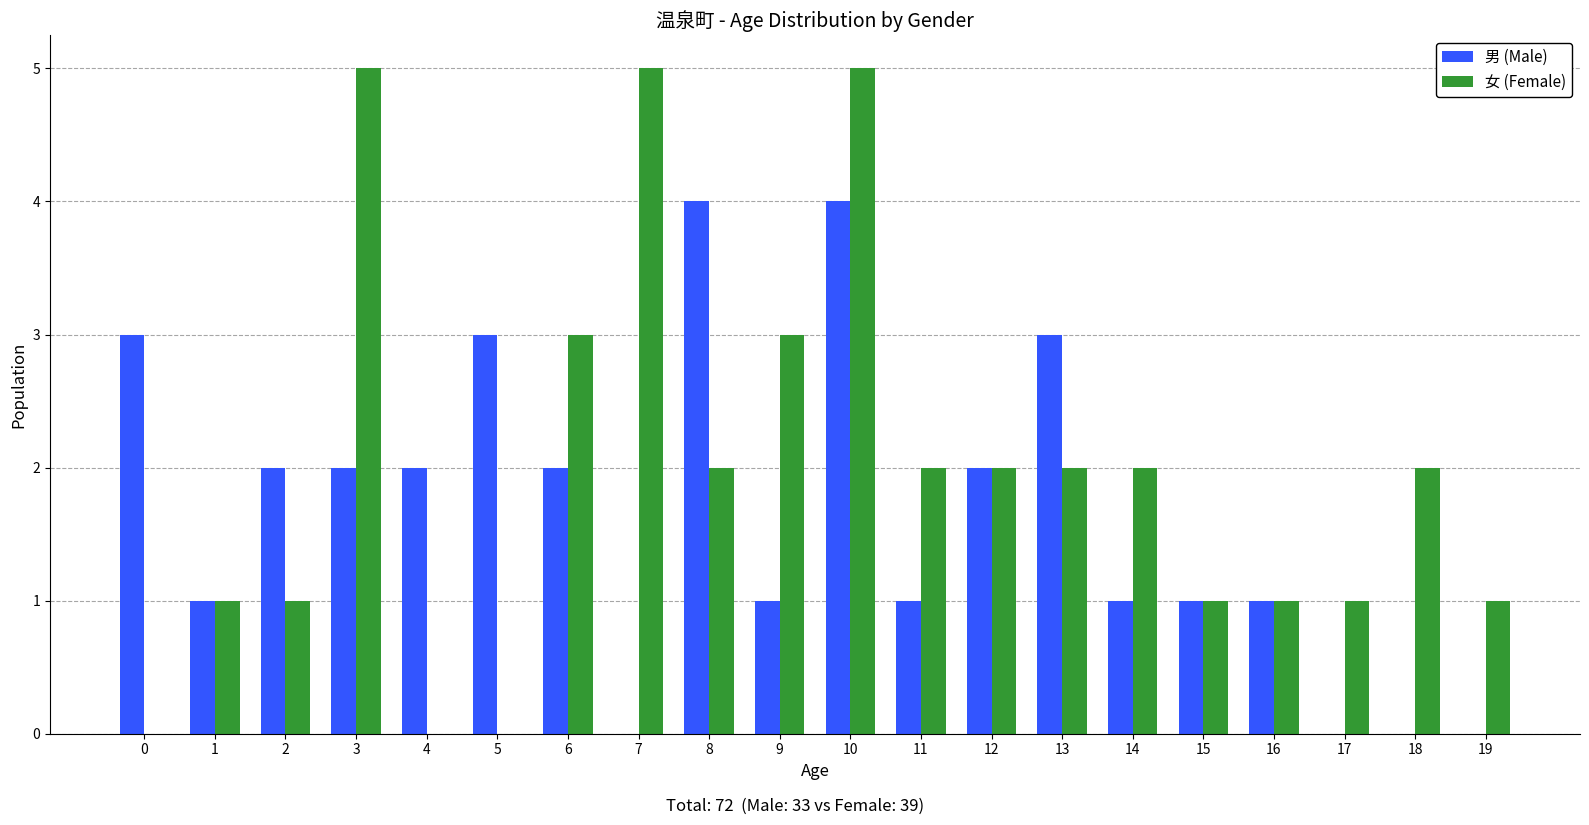

Are the bars grouped side by side (vs. stacked)?

Yes